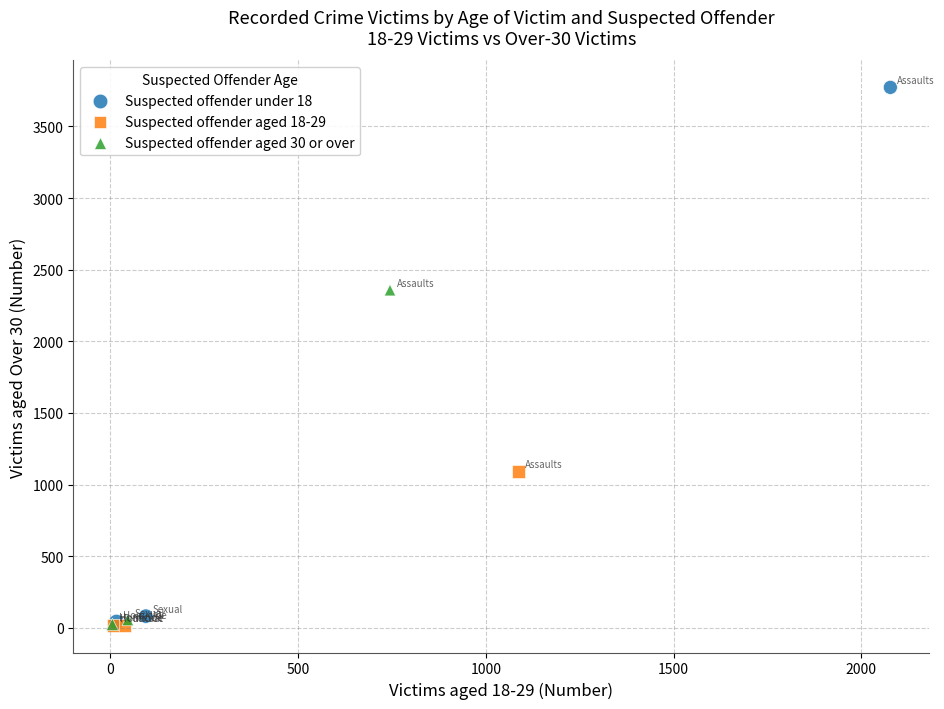

Which series contains the highest Y value?

Suspected offender under 18